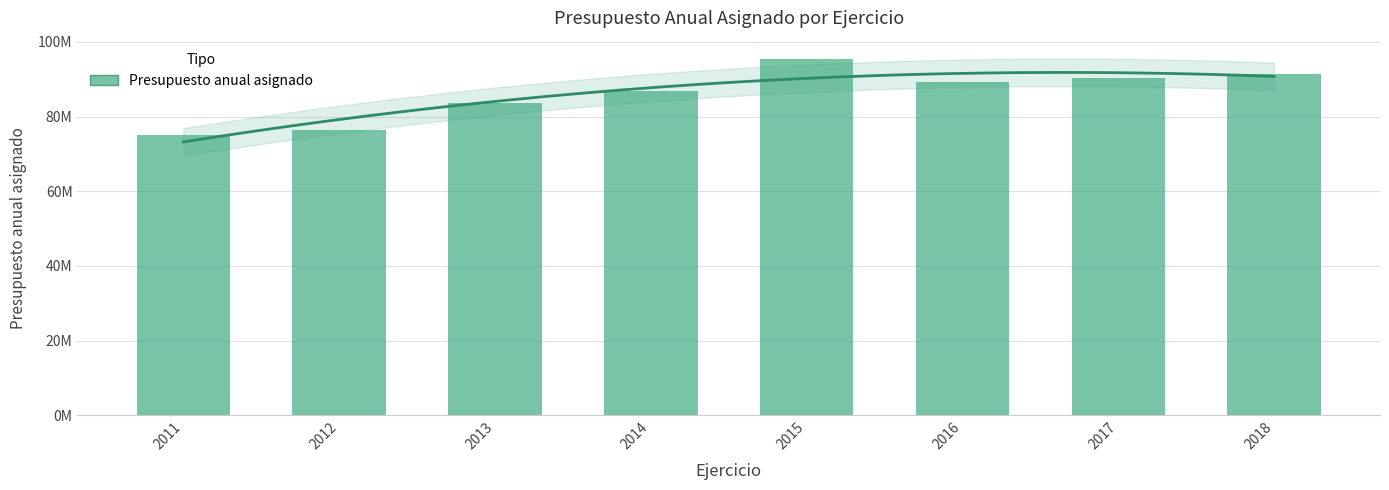

Rank the categories by value from highest to lowest.

2015, 2018, 2017, 2016, 2014, 2013, 2012, 2011